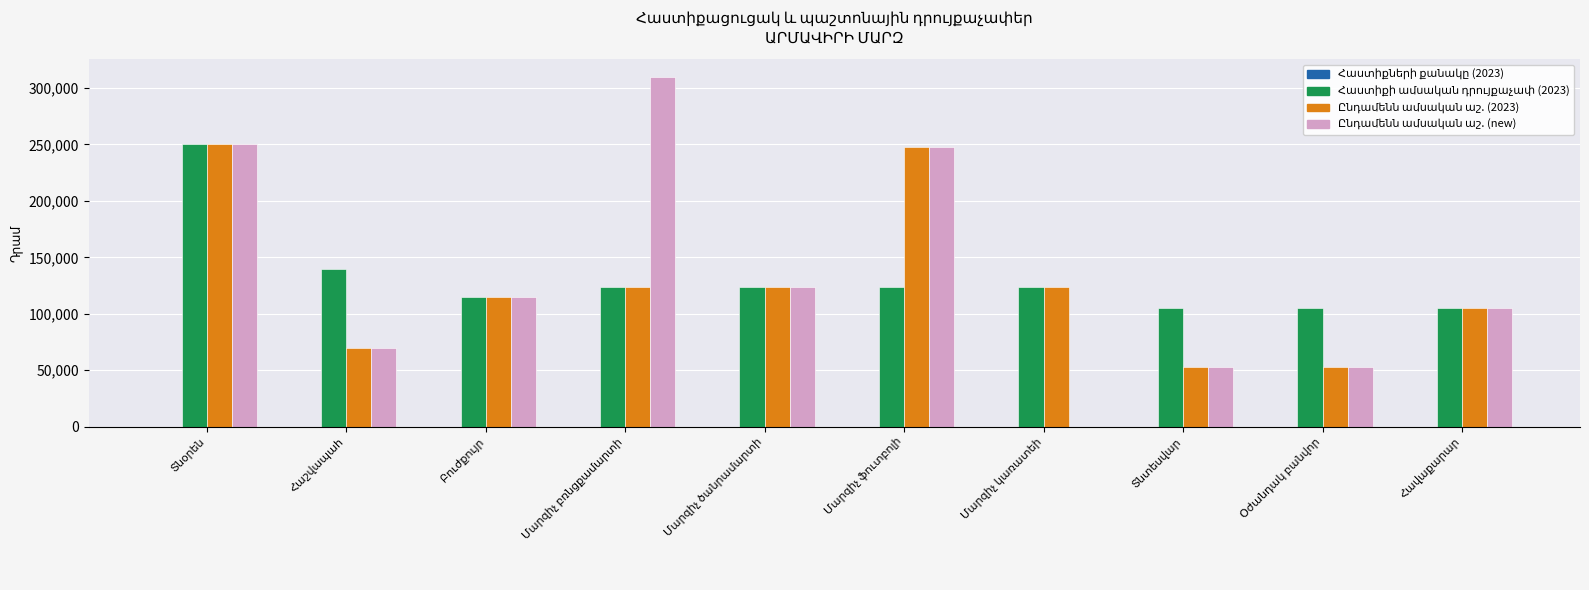

What is the maximum value shown in the chart?

310000.0